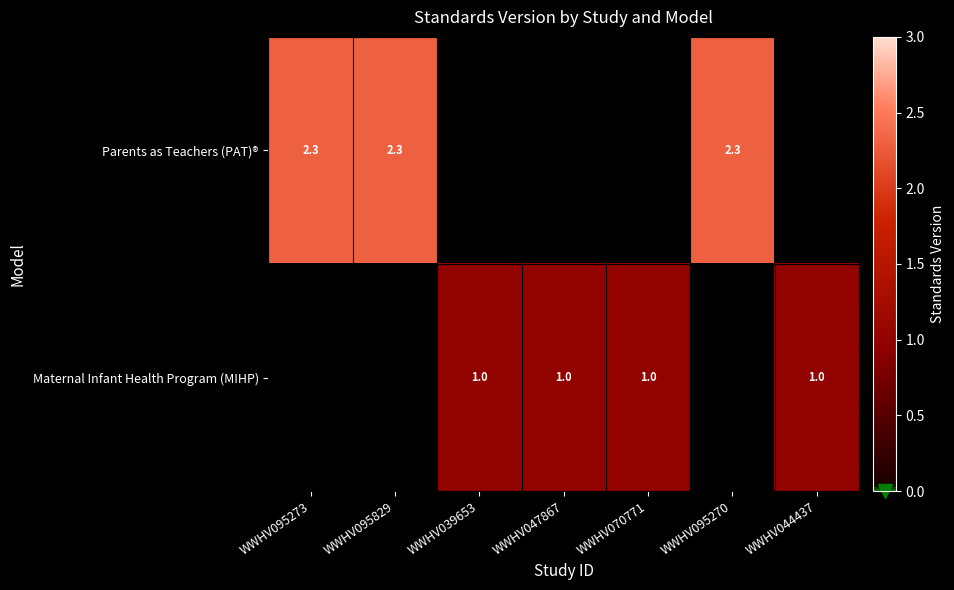

Is the value of Parents as Teachers (PAT)® at WWHV070771 greater than the value of Maternal Infant Health Program (MIHP) at WWHV047867?

No